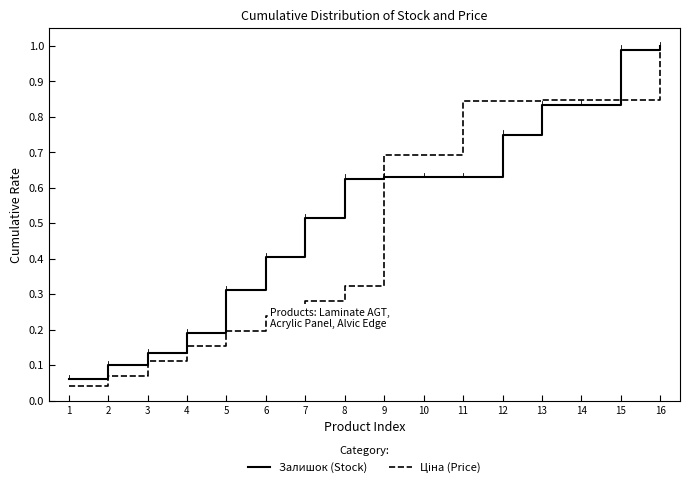

Between 1 and 15, which series saw the biggest shift?

Залишок (Stock)